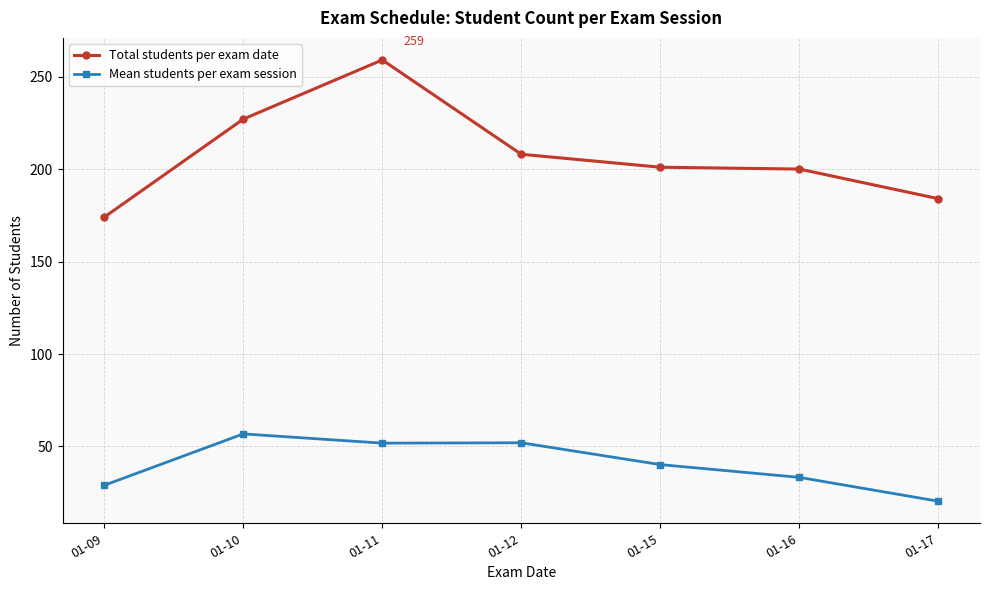

What is the average value of the Total students per exam date series?

207.6